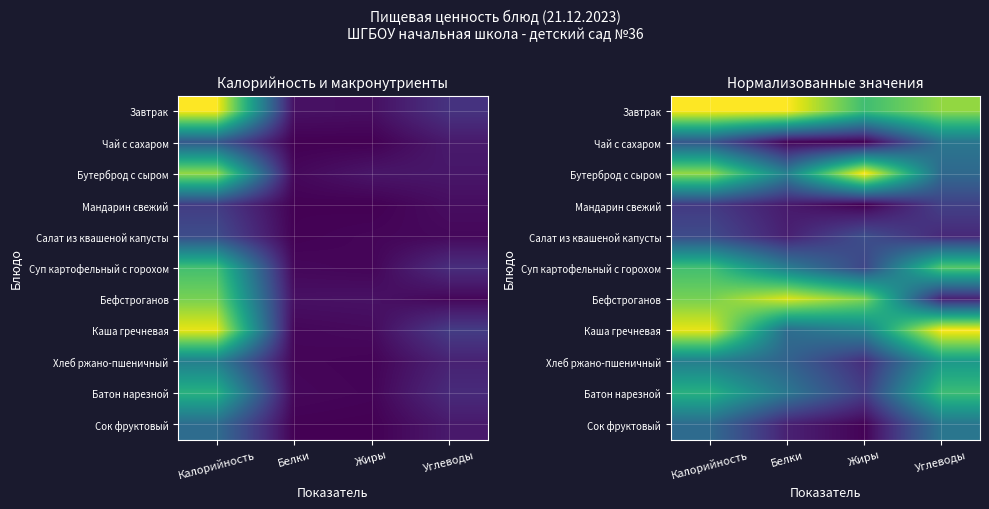

At which label is Завтрак closest to 0?

Жиры